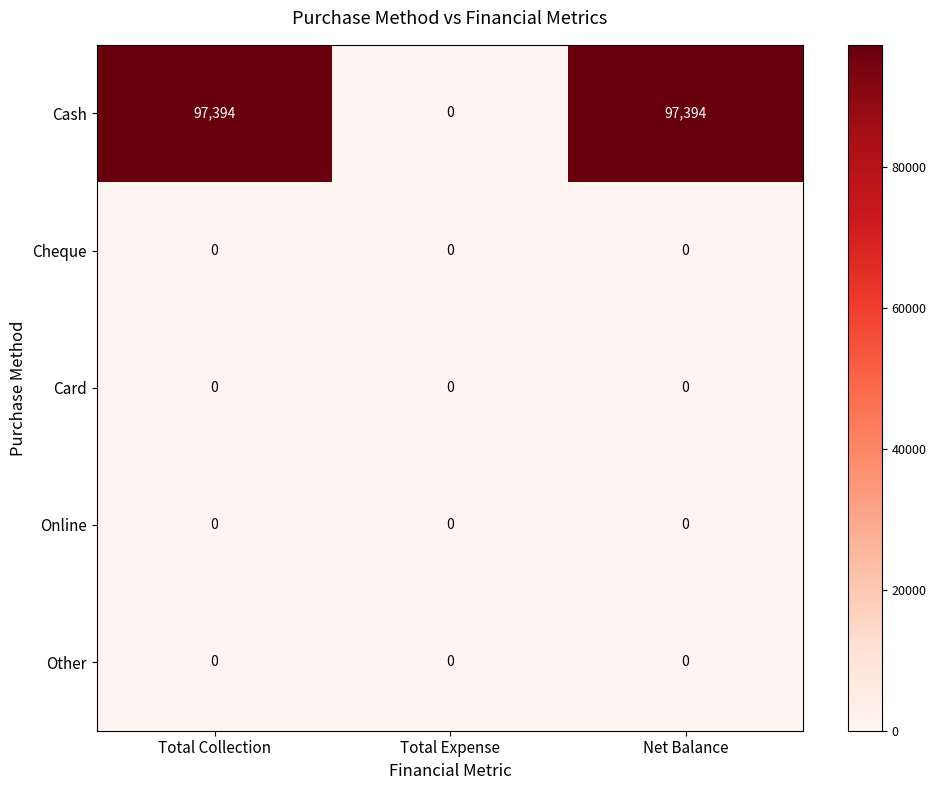

Count the Cash values in the range 0 to 97394.

3